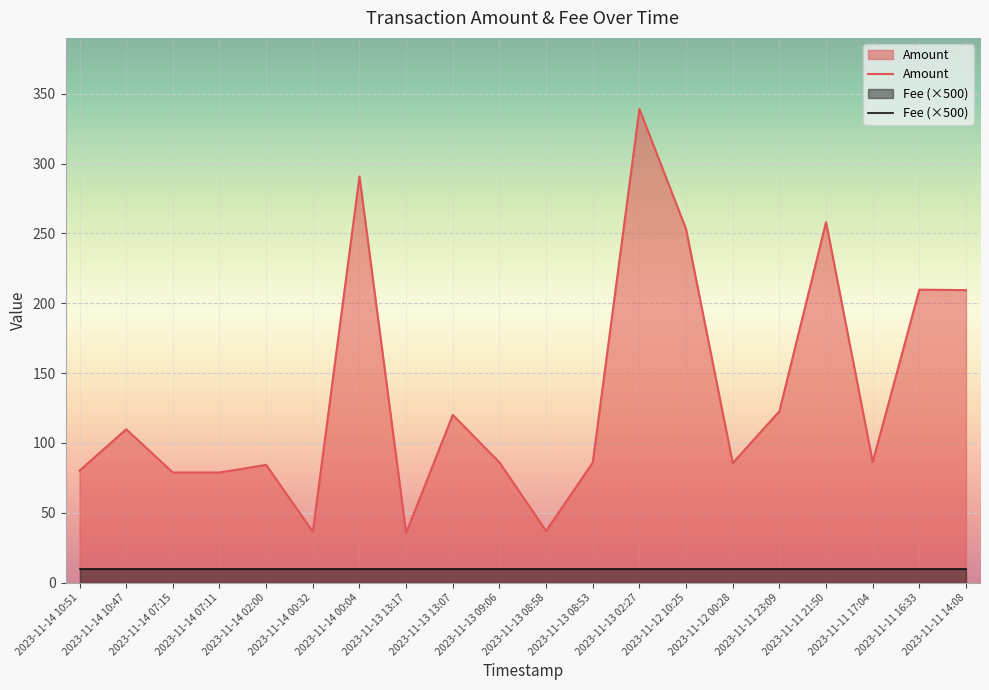

What is the spread (max minus min) of values at 2023-11-14 10:47?

99.8